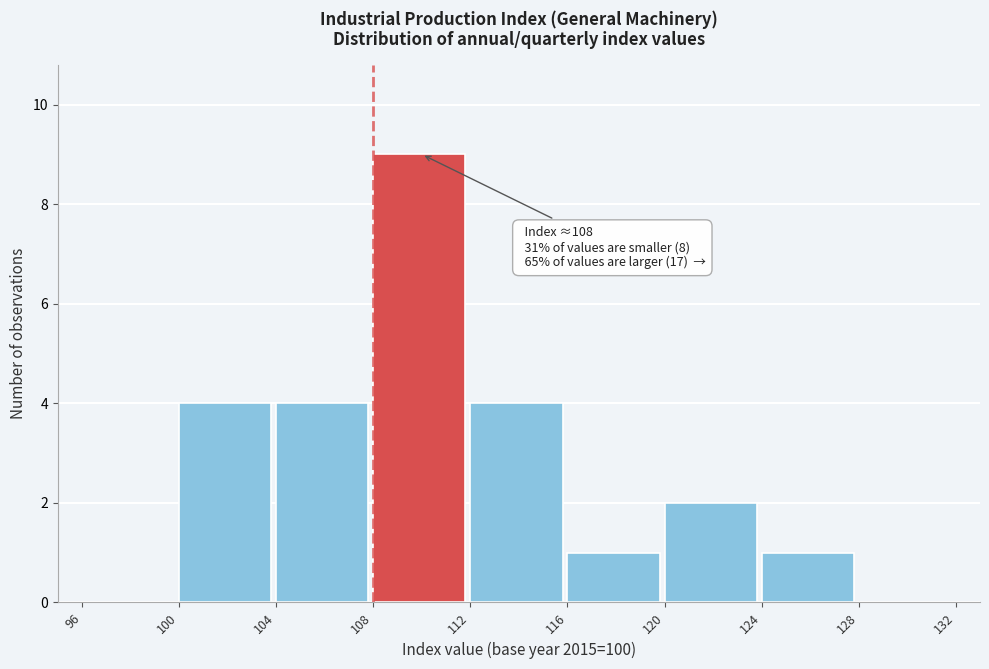

Over which range of the x-axis is the bar tallest?

108 to 112